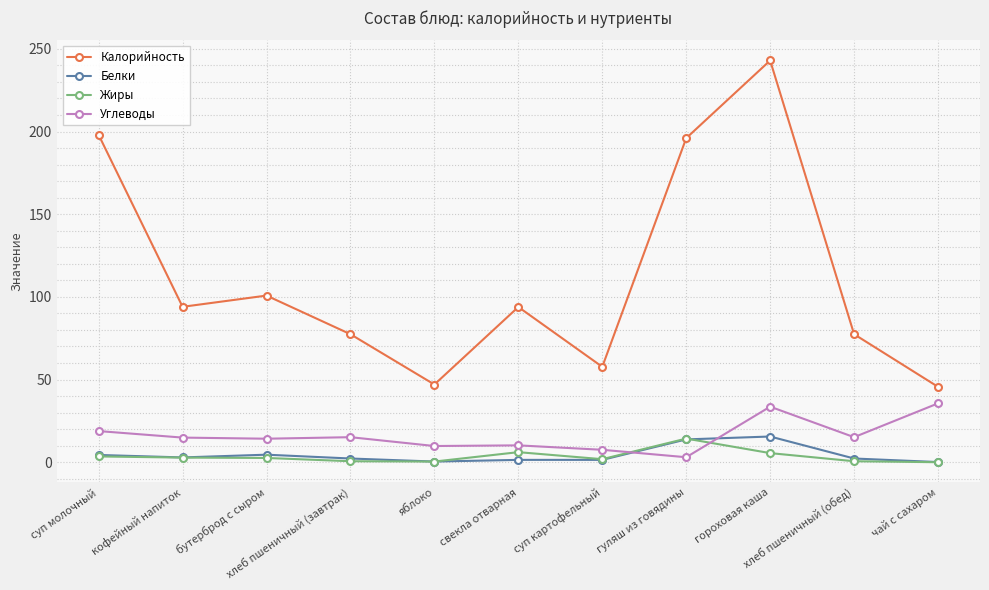

True or false: Углеводы and Калорийность intersect in this chart.

False